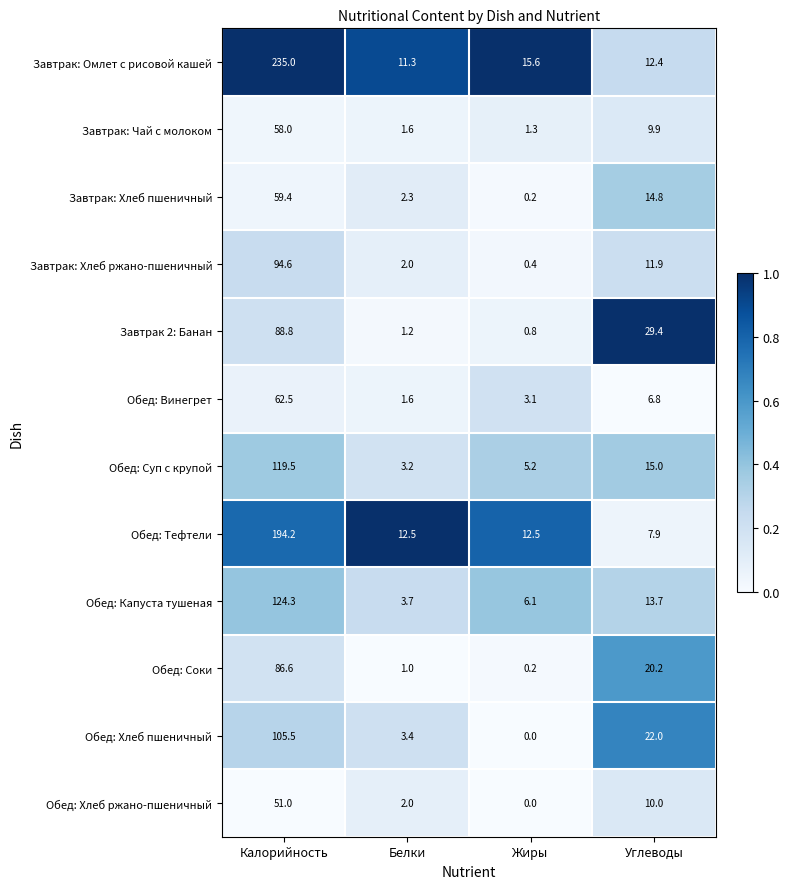

At how many categories does at least one series exceed 0?

4